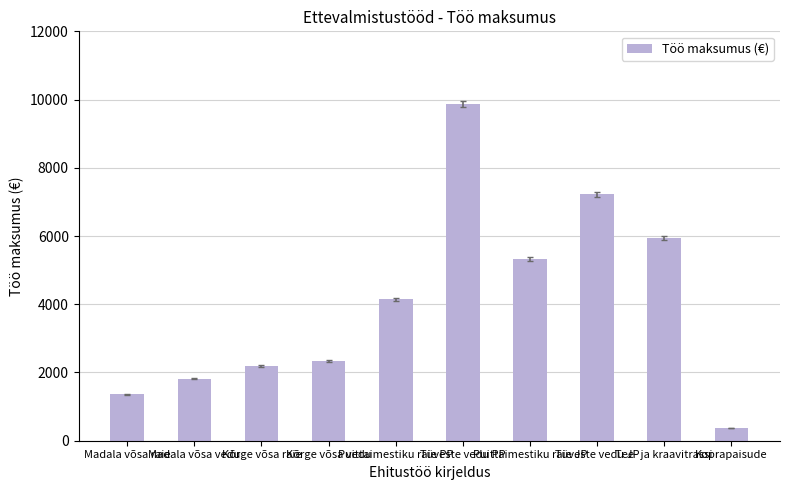

Reading right to left, extract all data points from this chart.

Koprapaisude=368.0	Tee- ja kraavitrassi=5945.3	Tüveste vedu JP=7227.8	Puittaimestiku raie JP=5325.1	Tüveste vedu PP=9871.0	Puittaimestiku raie PP=4151.6	Kõrge võsa vedu=2343.6	Kõrge võsa raie=2187.3	Madala võsa vedu=1818.4	Madala võsa raie=1357.7